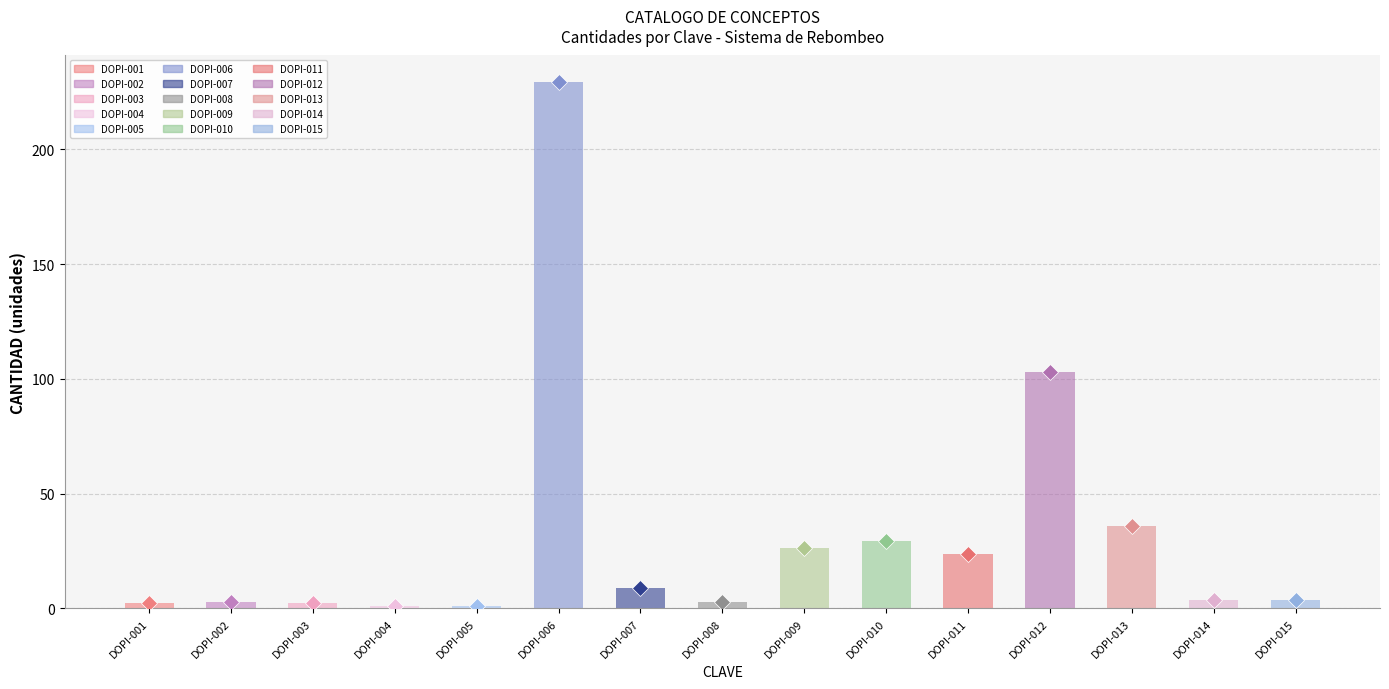

Is it true that the value at DOPI-011 is 23.8?

True